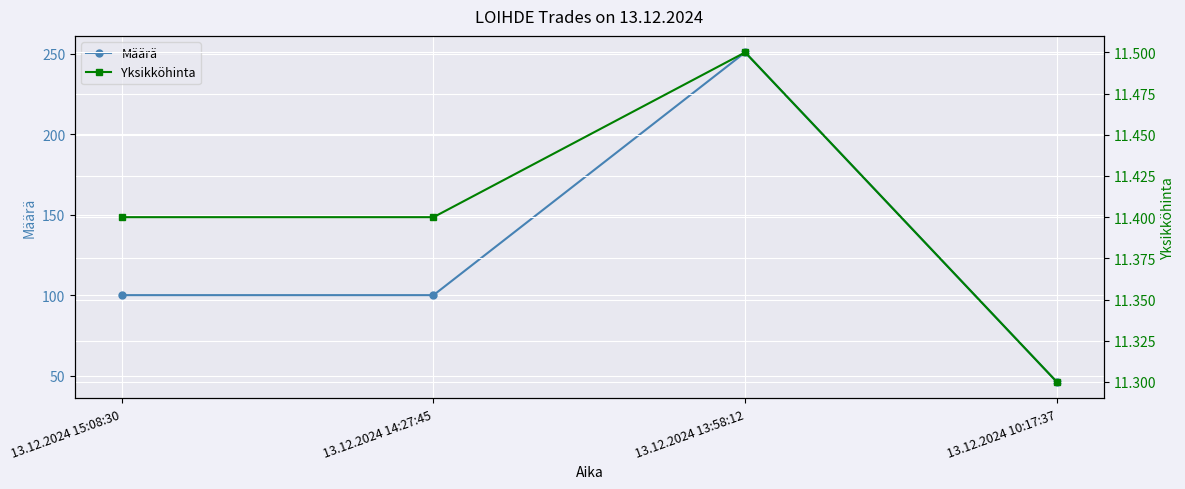

What is the label of the 3rd point from the right?

13.12.2024 14:27:45